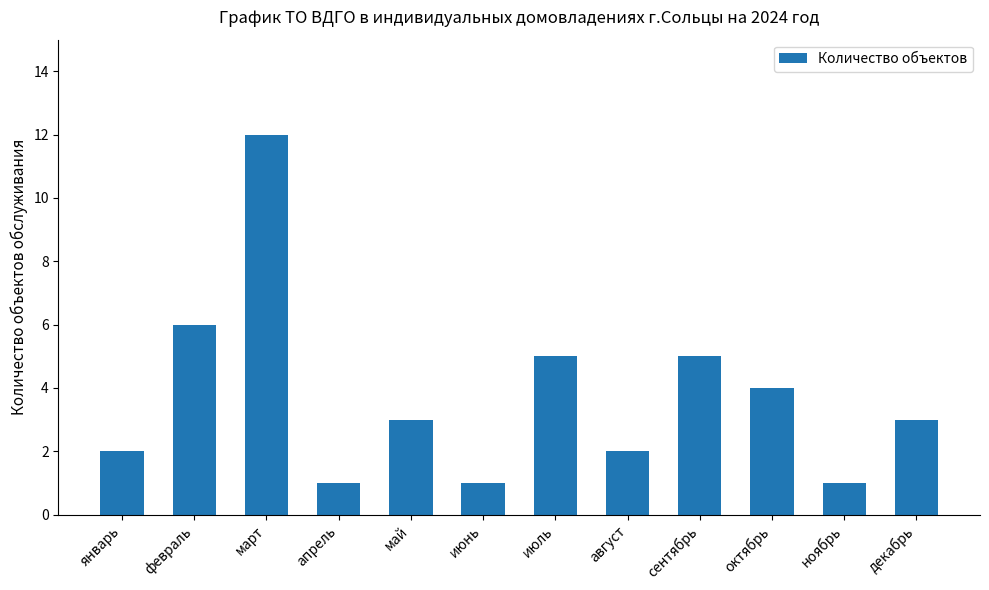

Reading right to left, extract all data points from this chart.

3	1	4	5	2	5	1	3	1	12	6	2